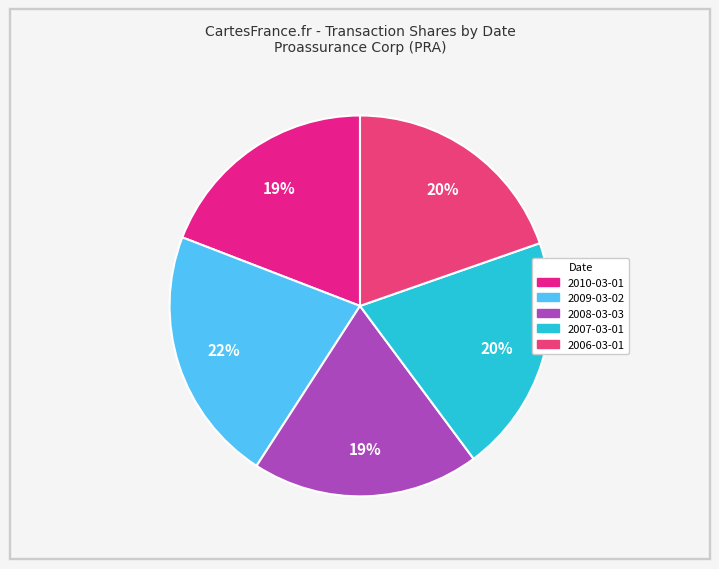

How many segments does this pie chart have?

5